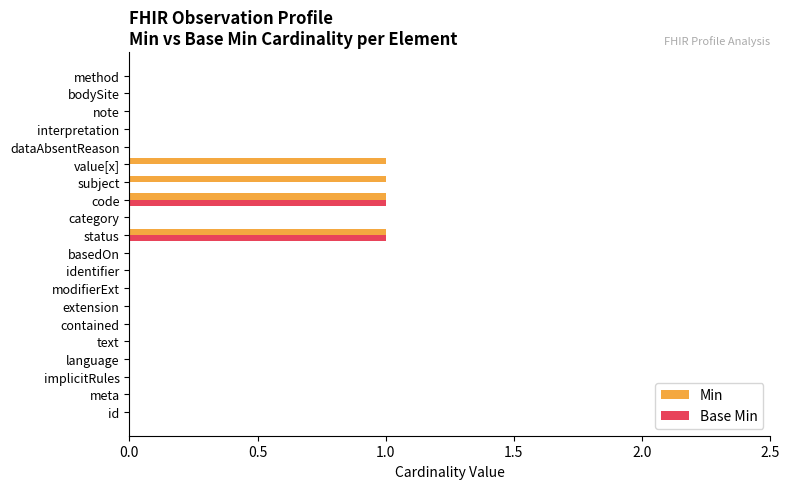

Which series has the largest total across all categories?

Min